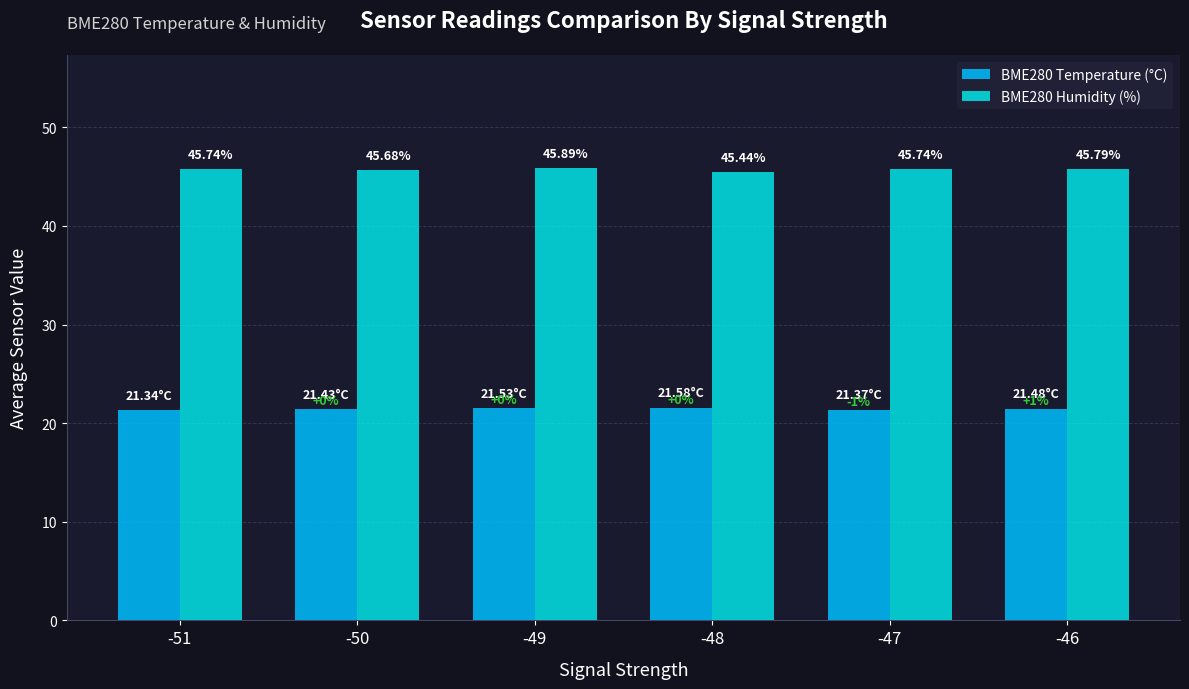

Reading right to left, extract all data points from this chart.

BME280 Temperature (°C): -46=21.5	-47=21.4	-48=21.6	-49=21.5	-50=21.4	-51=21.3
BME280 Humidity (%): -46=45.8	-47=45.7	-48=45.4	-49=45.9	-50=45.7	-51=45.7